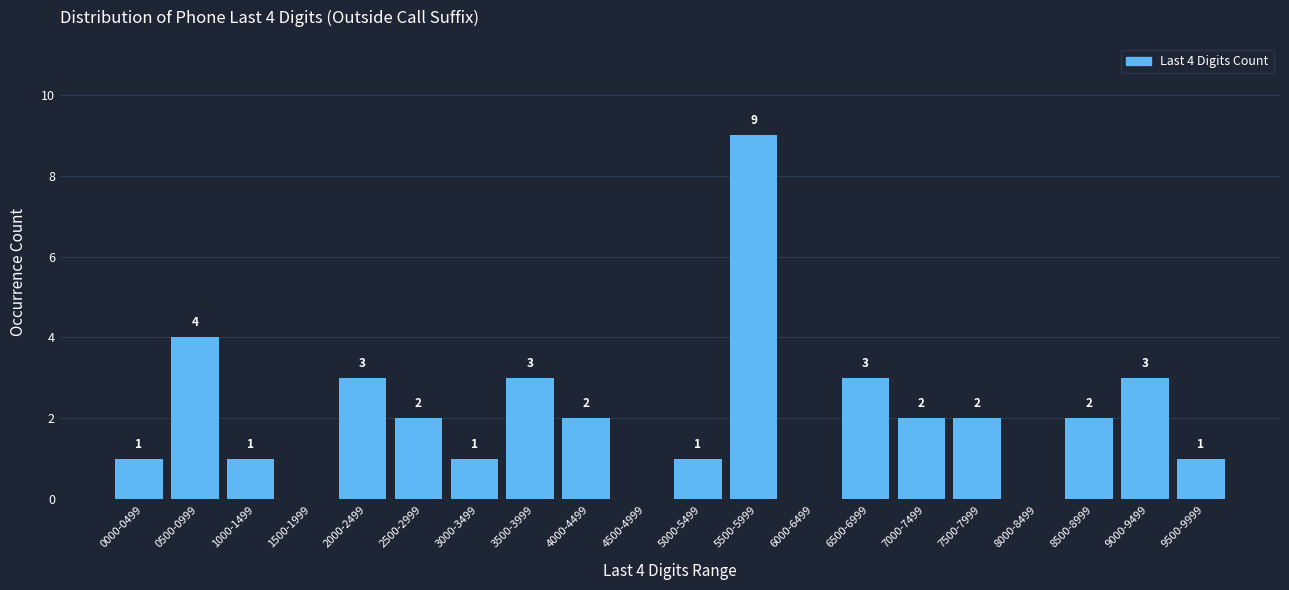

The value at 2500-2999 is 1. True or false?

False